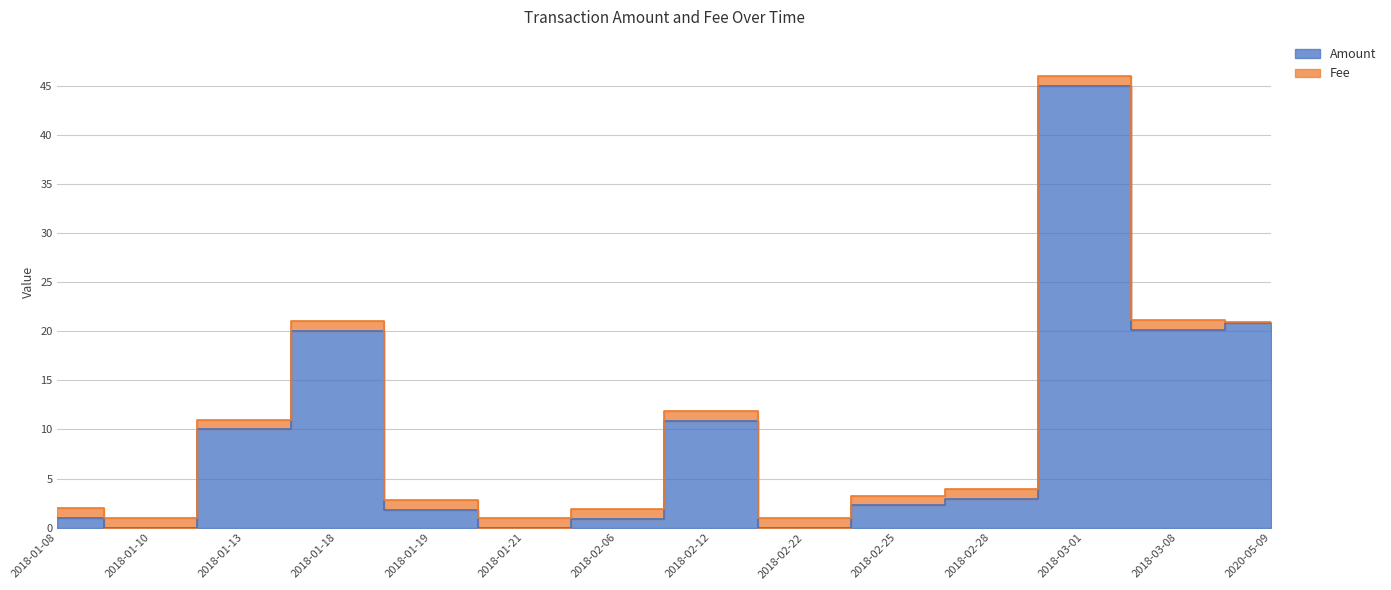

What is the difference between the values at 2018-01-19 and 2018-02-25?

0.5